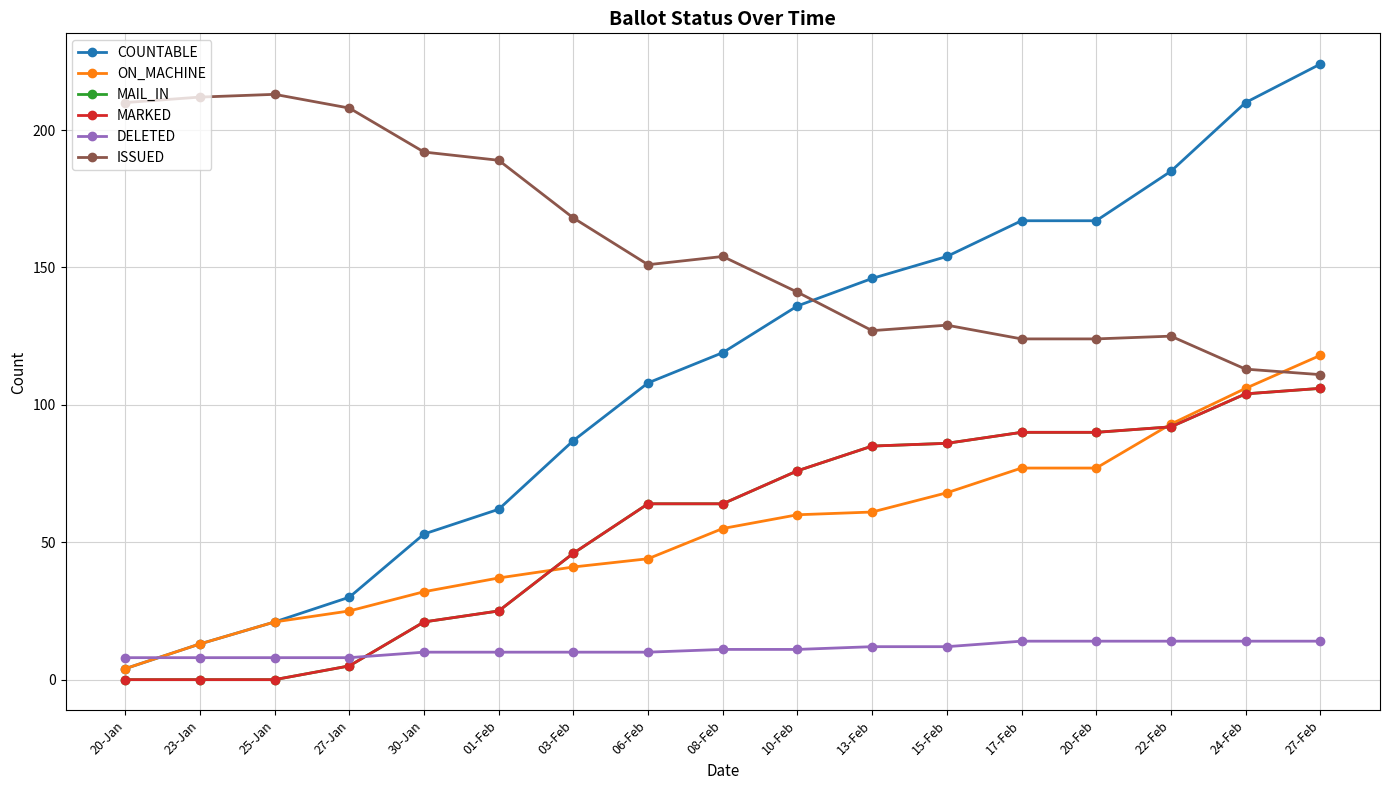

Reading left to right, what are all the values shown in this chart?

COUNTABLE: 4	13	21	30	53	62	87	108	119	136	146	154	167	167	185	210	224
ON_MACHINE: 4	13	21	25	32	37	41	44	55	60	61	68	77	77	93	106	118
MAIL_IN: 0	0	0	5	21	25	46	64	64	76	85	86	90	90	92	104	106
MARKED: 0	0	0	5	21	25	46	64	64	76	85	86	90	90	92	104	106
DELETED: 8	8	8	8	10	10	10	10	11	11	12	12	14	14	14	14	14
ISSUED: 210	212	213	208	192	189	168	151	154	141	127	129	124	124	125	113	111